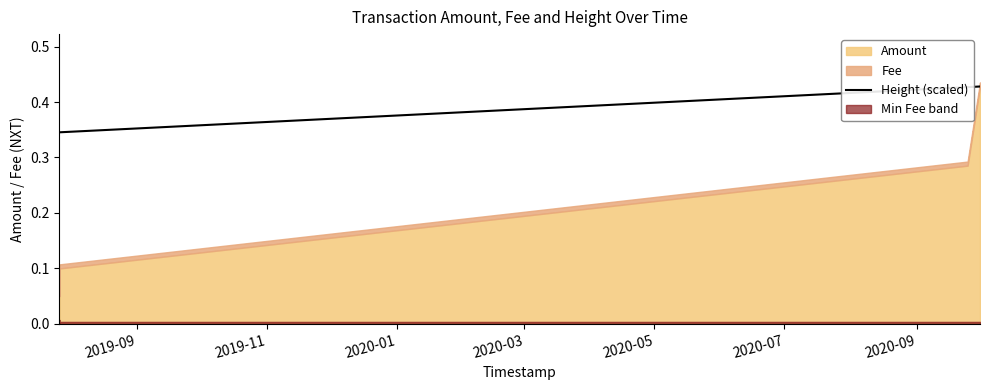

True or false: Height (scaled) has more than 2 interior local peaks.

False